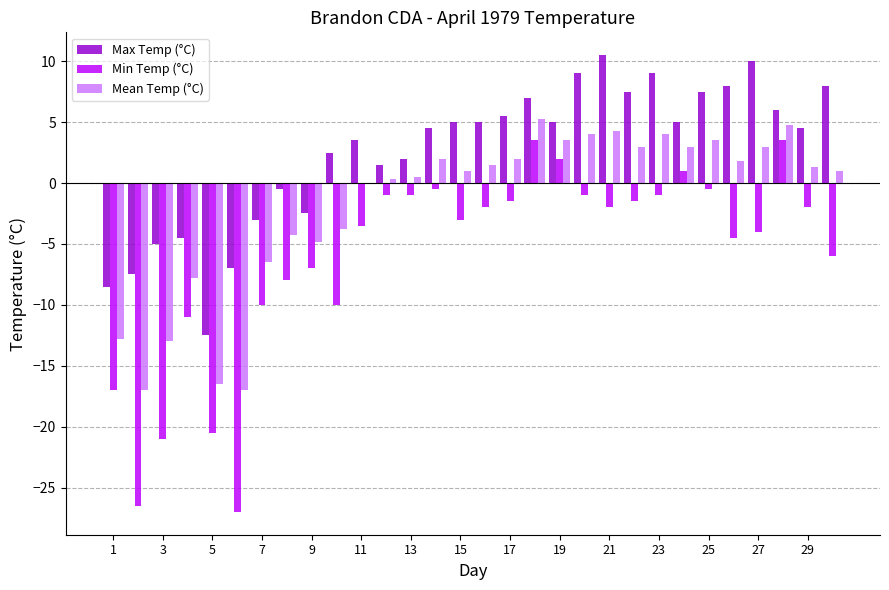

Which series has the largest total across all categories?

Max Temp (°C)